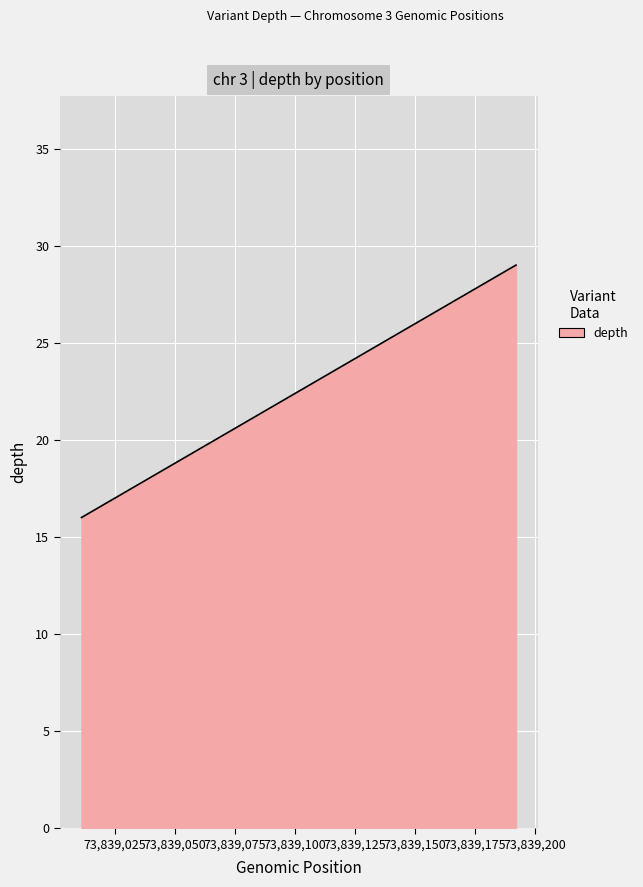

What is the change in value from 73839011 to 73839192?

+13